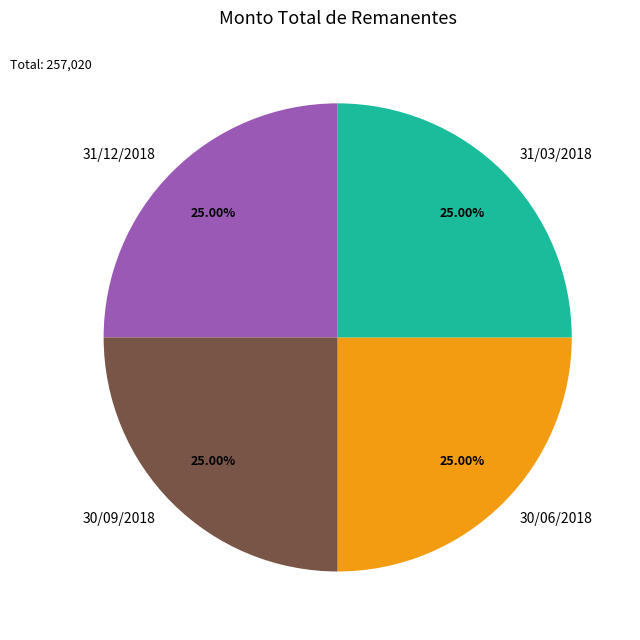

Approximately how many times larger is the value at 31/12/2018 compared to 30/06/2018?

1.0